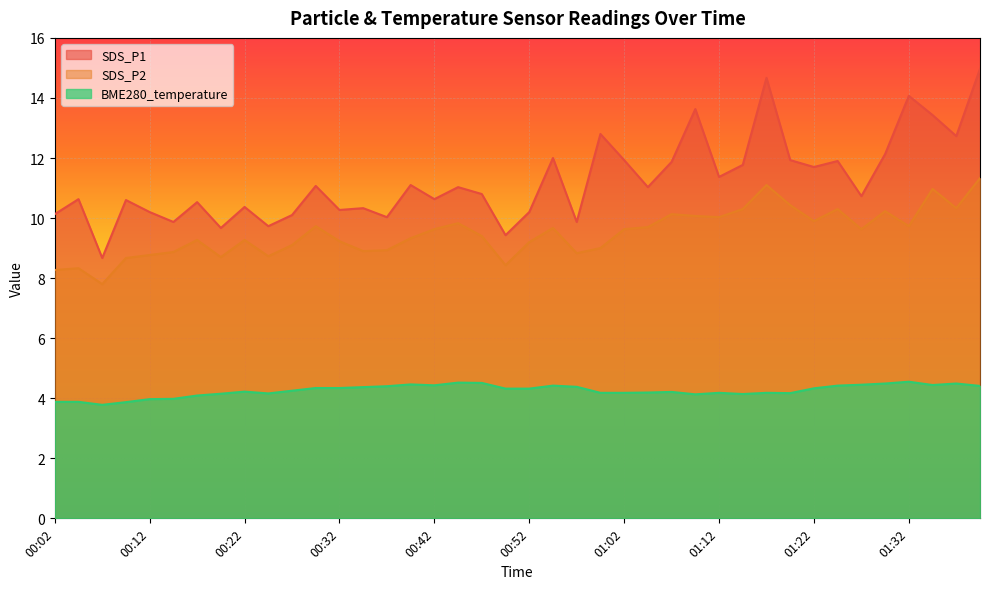

What is the difference between the SDS_P1 values at 00:02 and 01:15?

1.6